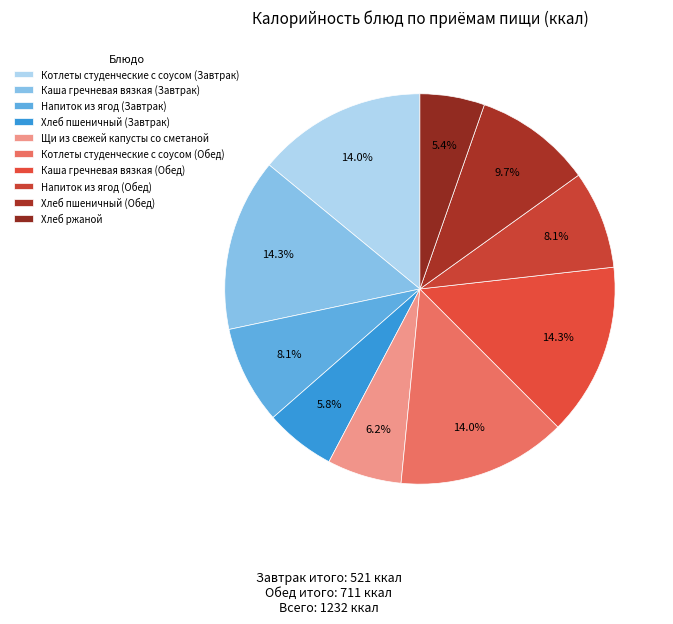

What percentage is the Котлеты студенческие с соусом (Завтрак) slice, to the nearest percent?

14%